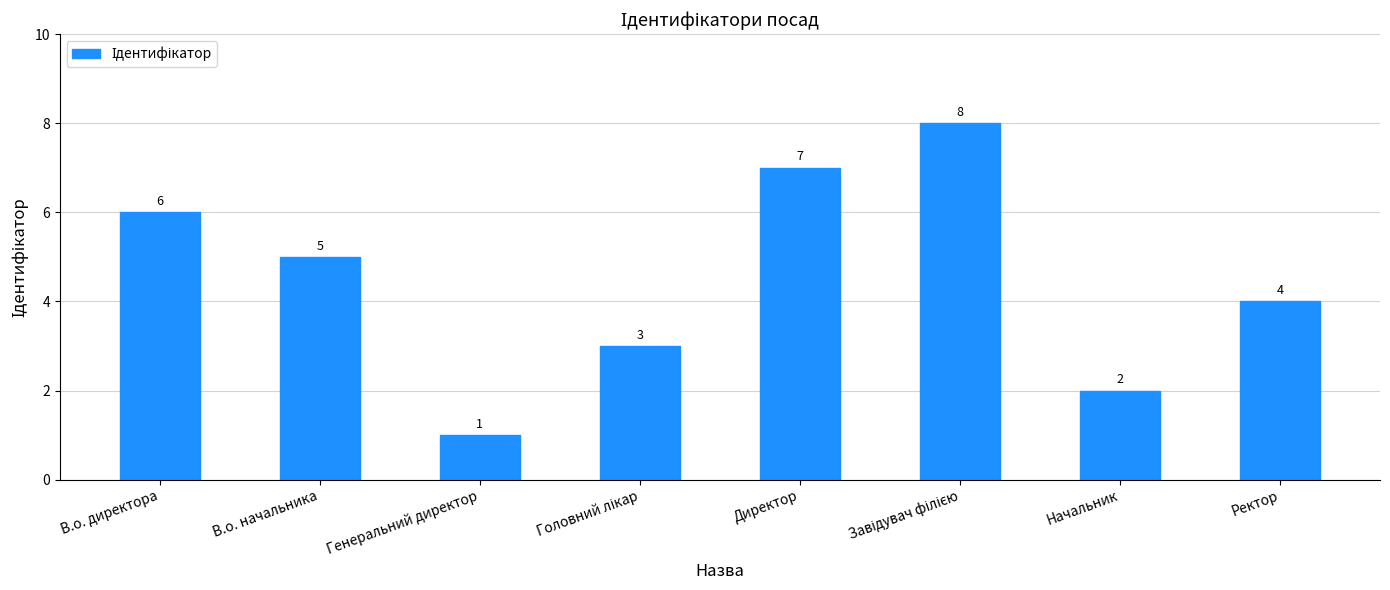

What is the change in value from Генеральний директор to Директор?

+6